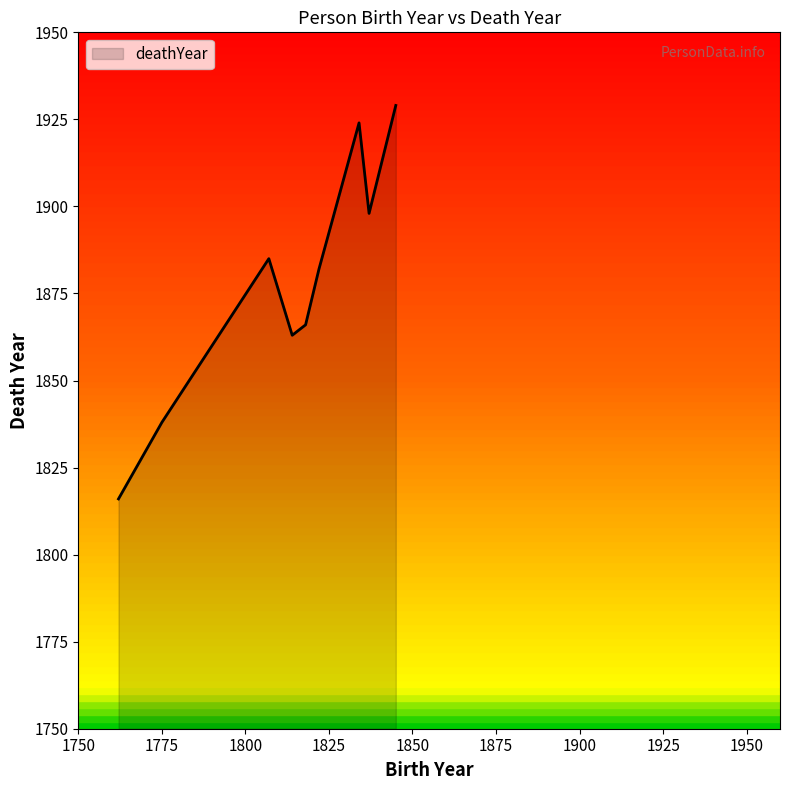

Does the chart have visible grid lines?

No